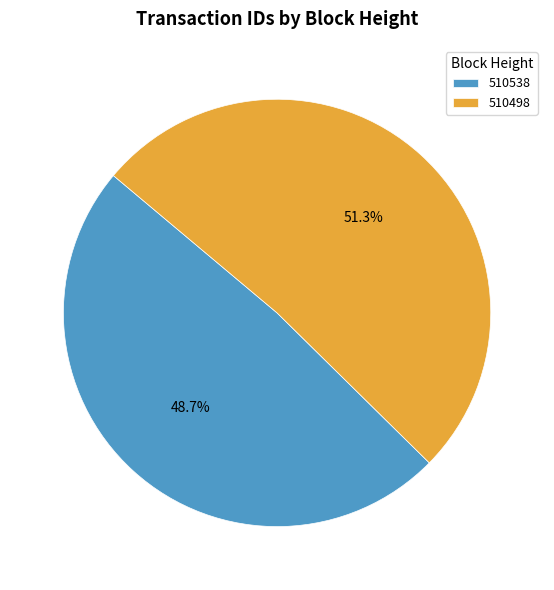

To the nearest percent, what is the average slice percentage?

50%